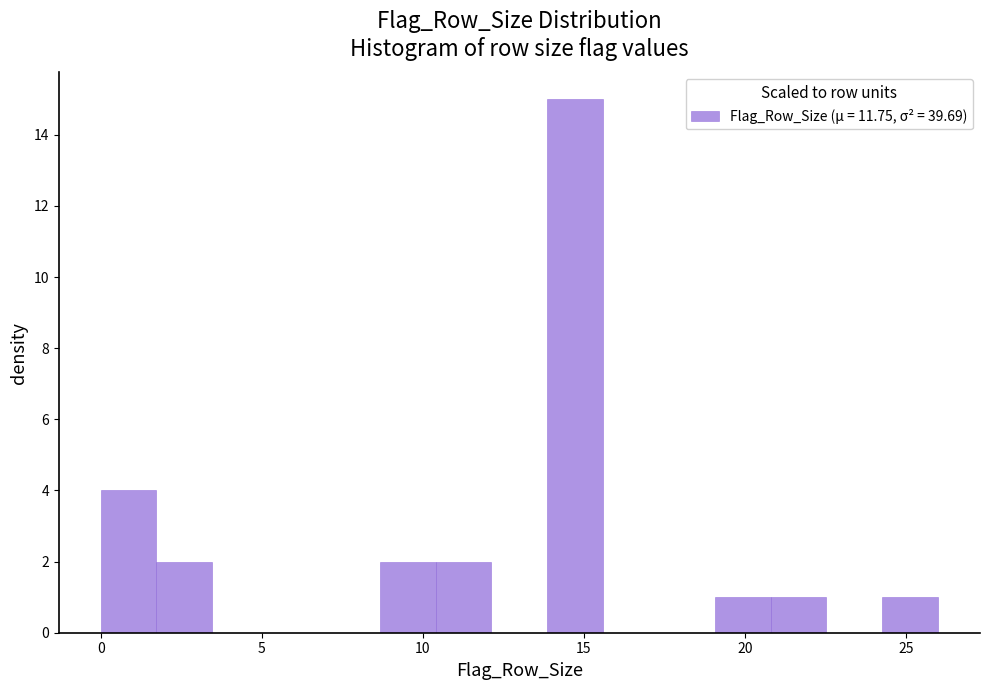

Around what value on the x-axis is the tallest bar? Give the approximate position of its centre, as read against the axis.

14.5